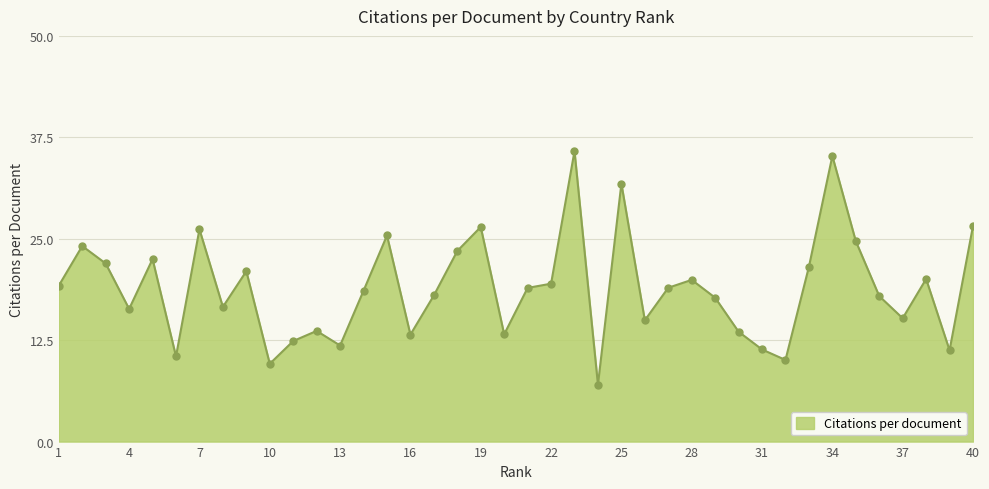

What is the difference between the maximum and minimum values?

28.8